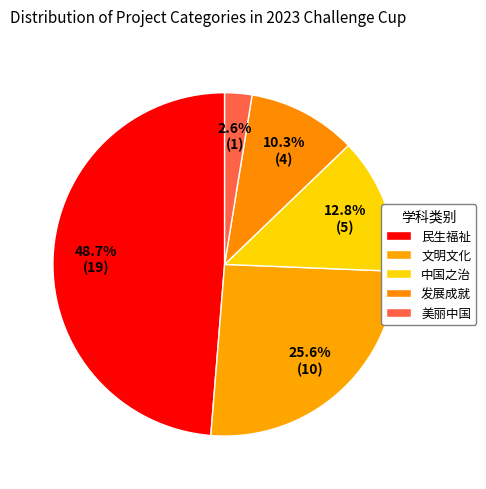

How much of the chart is everything except 中国之治?

87.2%